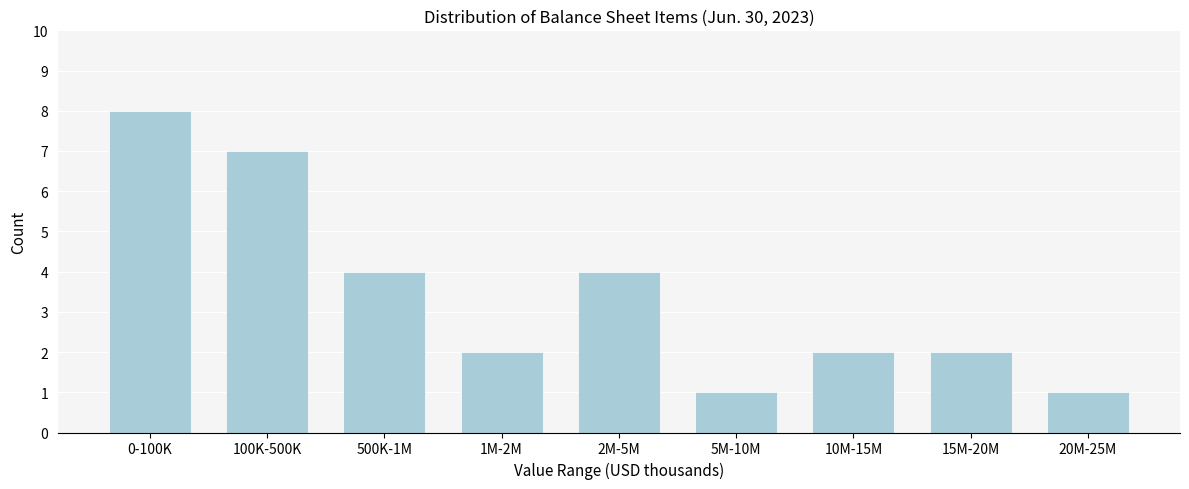

Reading right to left, transcribe all the data shown in this chart.

20M-25M=1	15M-20M=2	10M-15M=2	5M-10M=1	2M-5M=4	1M-2M=2	500K-1M=4	100K-500K=7	0-100K=8